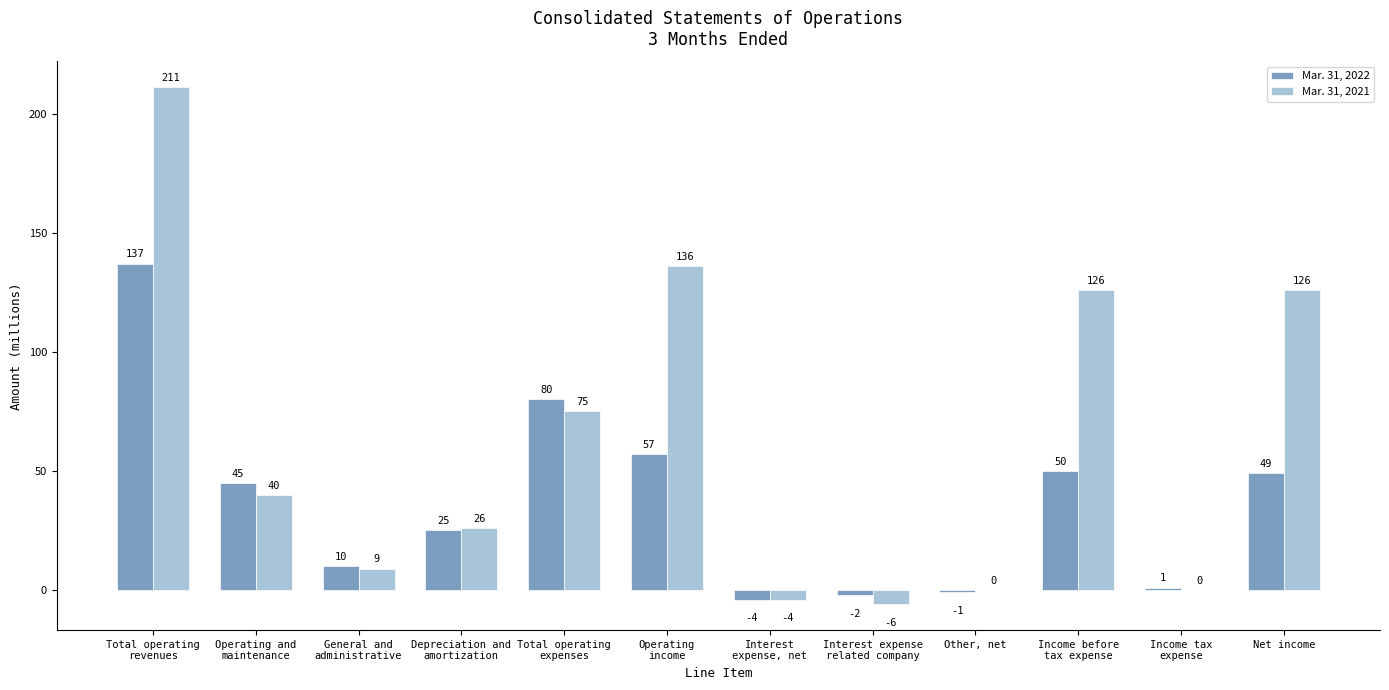

Which series has the largest total across all categories?

Mar. 31, 2021